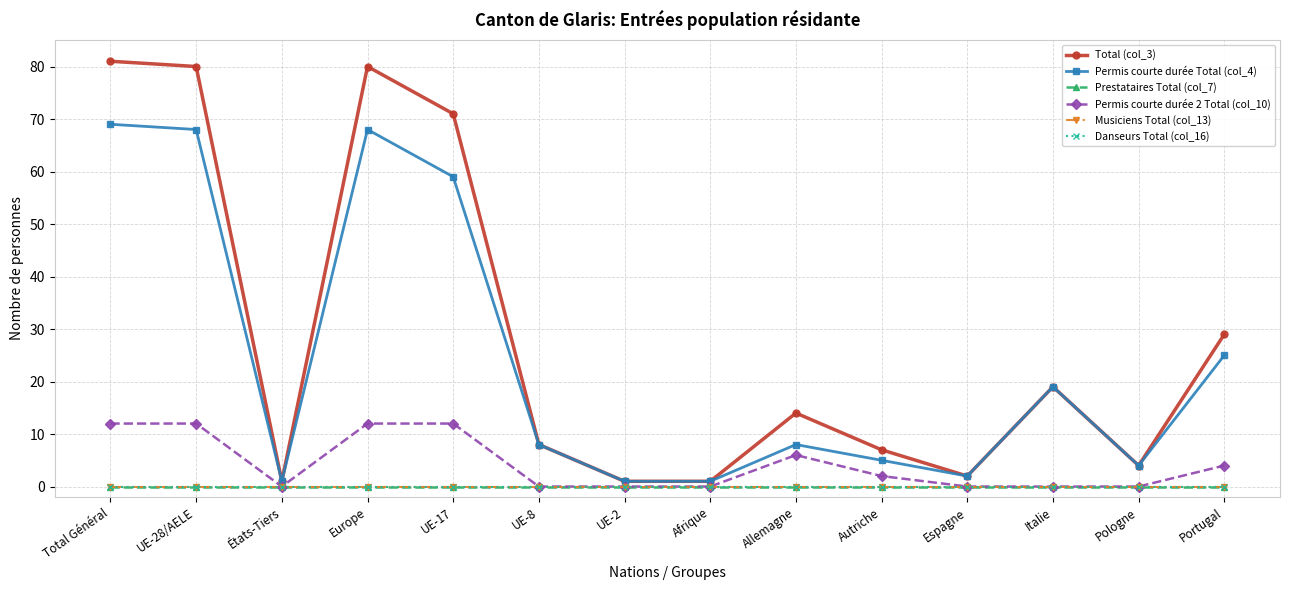

True or false: Permis courte durée Total (col_4) and Musiciens Total (col_13) cross at least once.

False